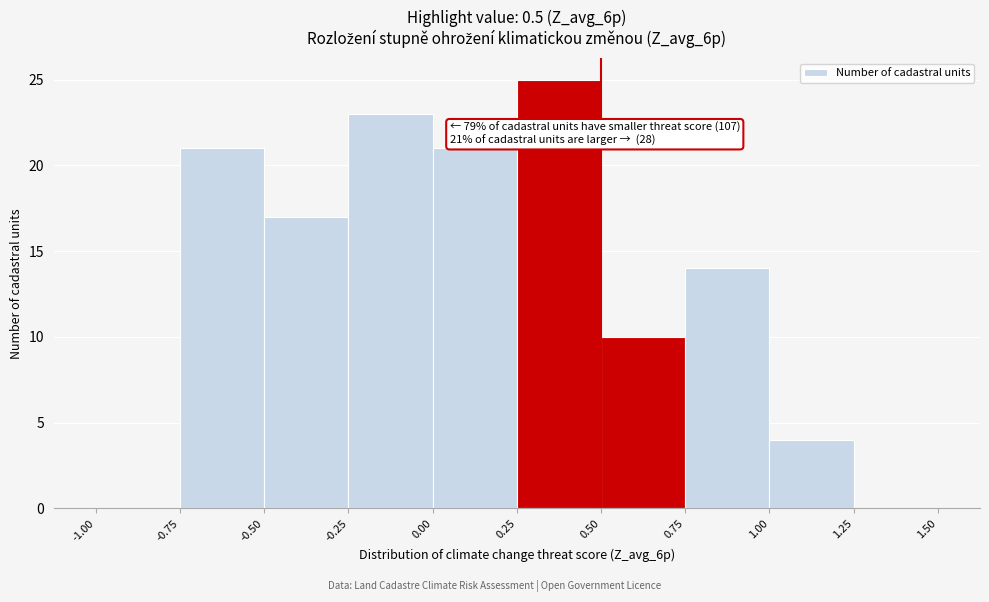

Over which range of the x-axis is the bar tallest?

0.25 to 0.50